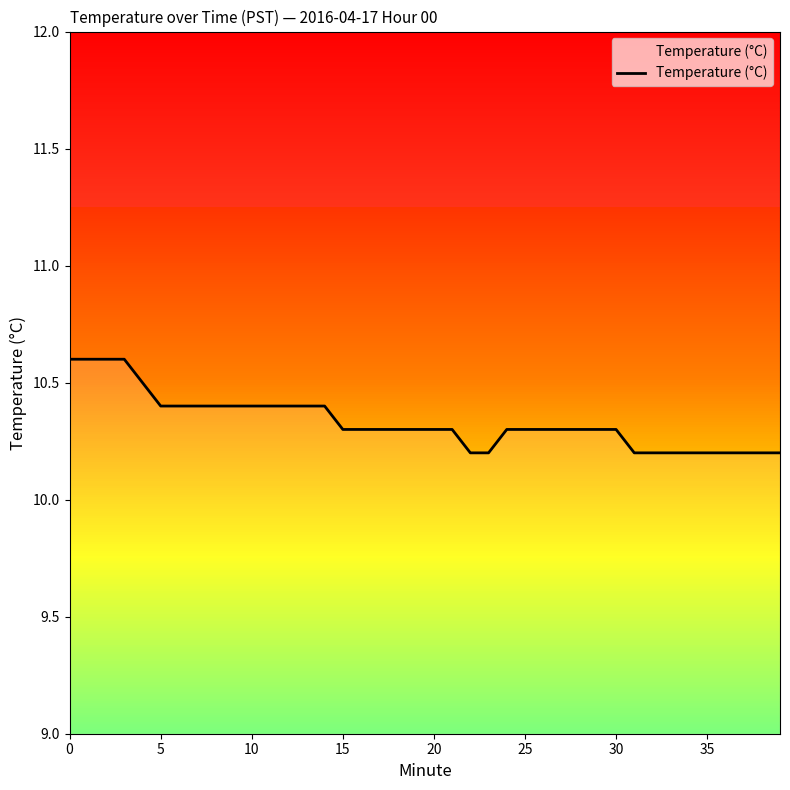

How many categories are shown in the chart?

40